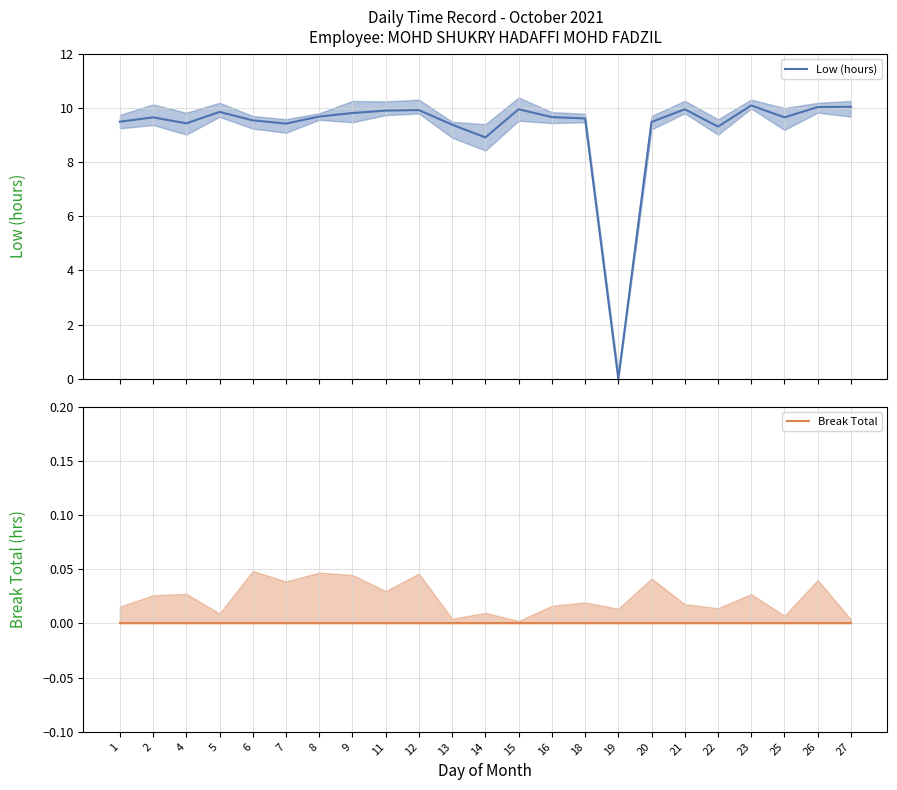

Rank the series by their average value, from highest to lowest.

Low (hours), Break Total